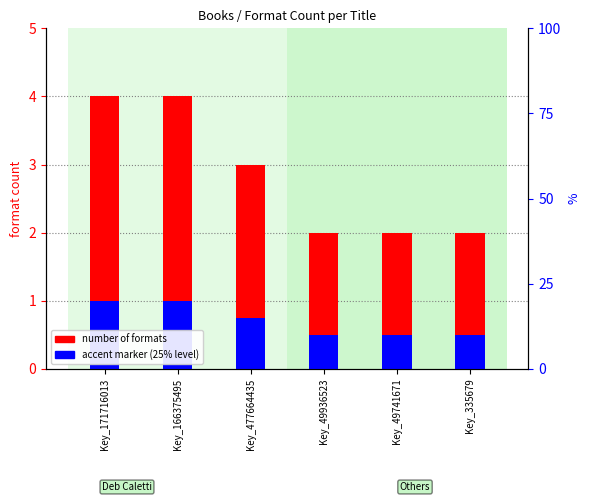

List the series in order of their peak value, lowest first.

accent marker, number of formats